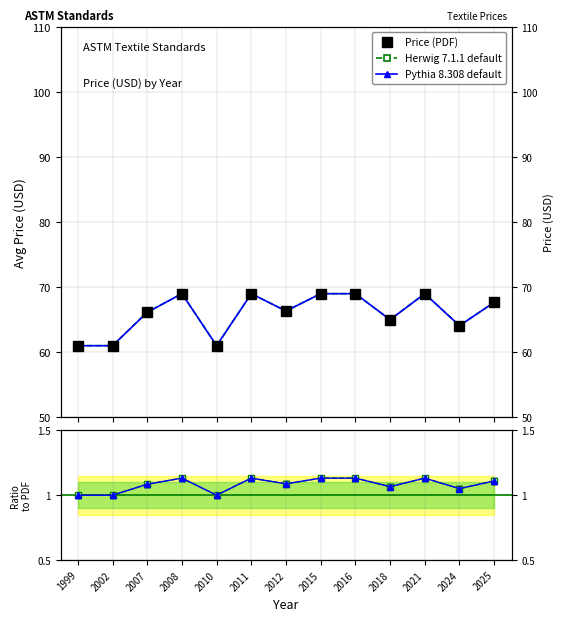

What is the value of the Pythia 8.308 default point at the 5th from the left?

61.0